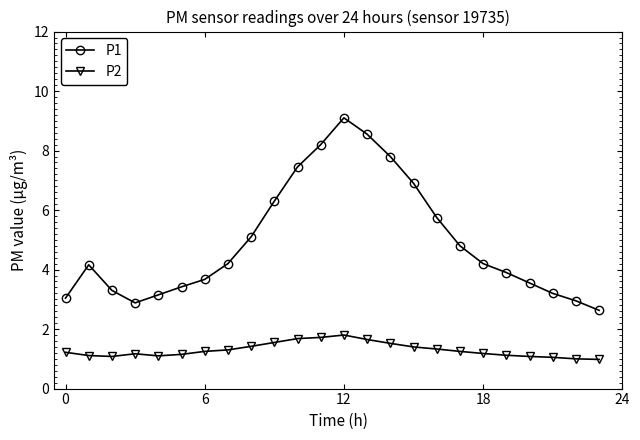

Rank the series by their average value, from highest to lowest.

P1, P2